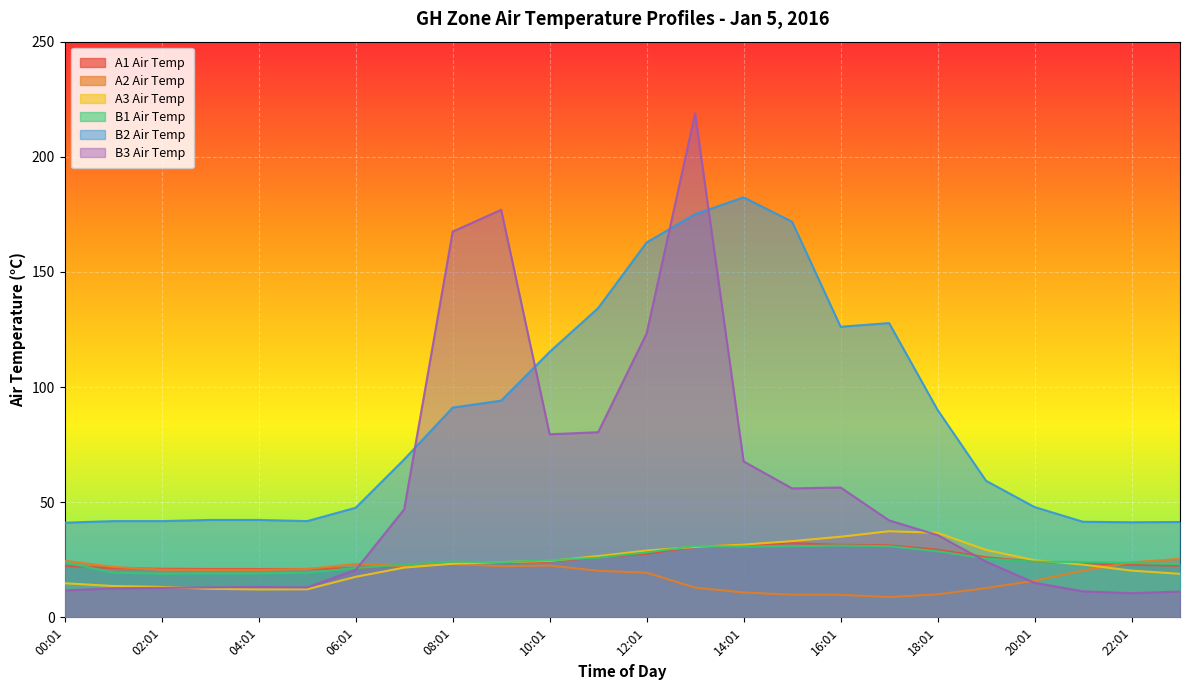

Between 11:01 and 15:01, which series saw the biggest shift?

B2 Air Temp